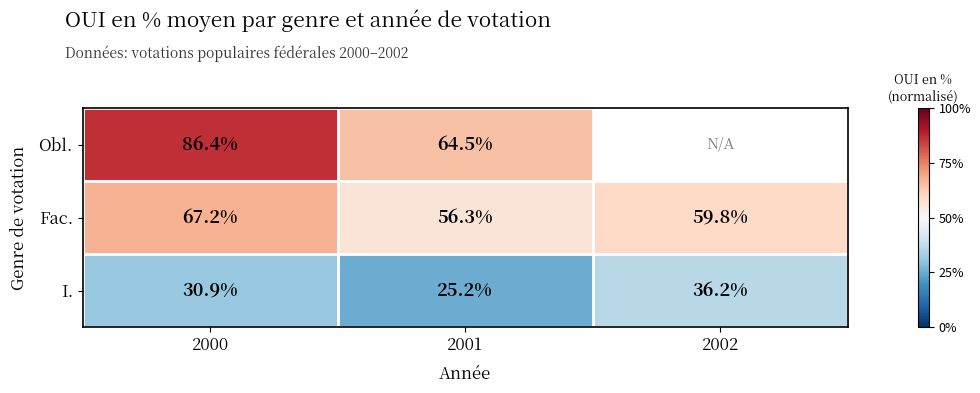

Is the value of Obl. at 2000 greater than the value of I. at 2001?

Yes